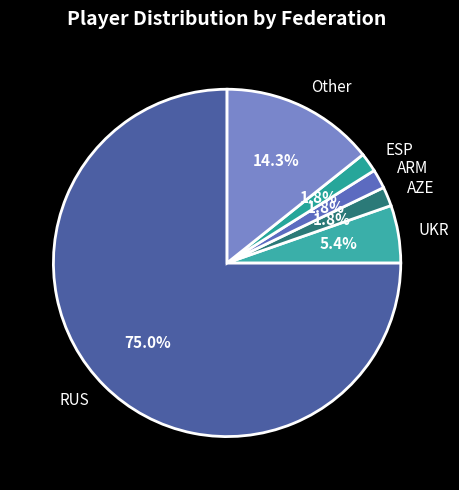

Is RUS the majority of the pie?

Yes